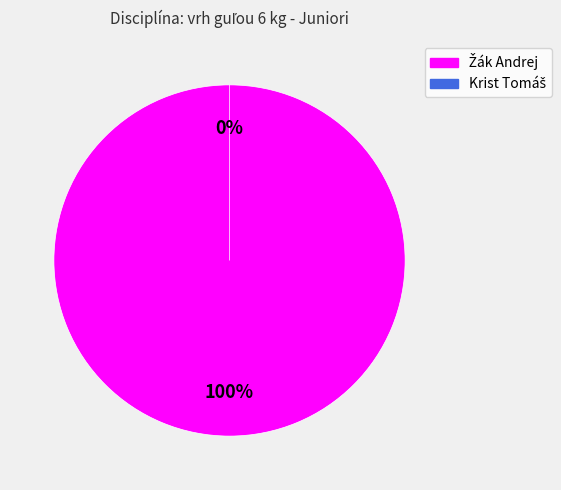

What percentage is NOT represented by Krist Tomáš?

100.0%